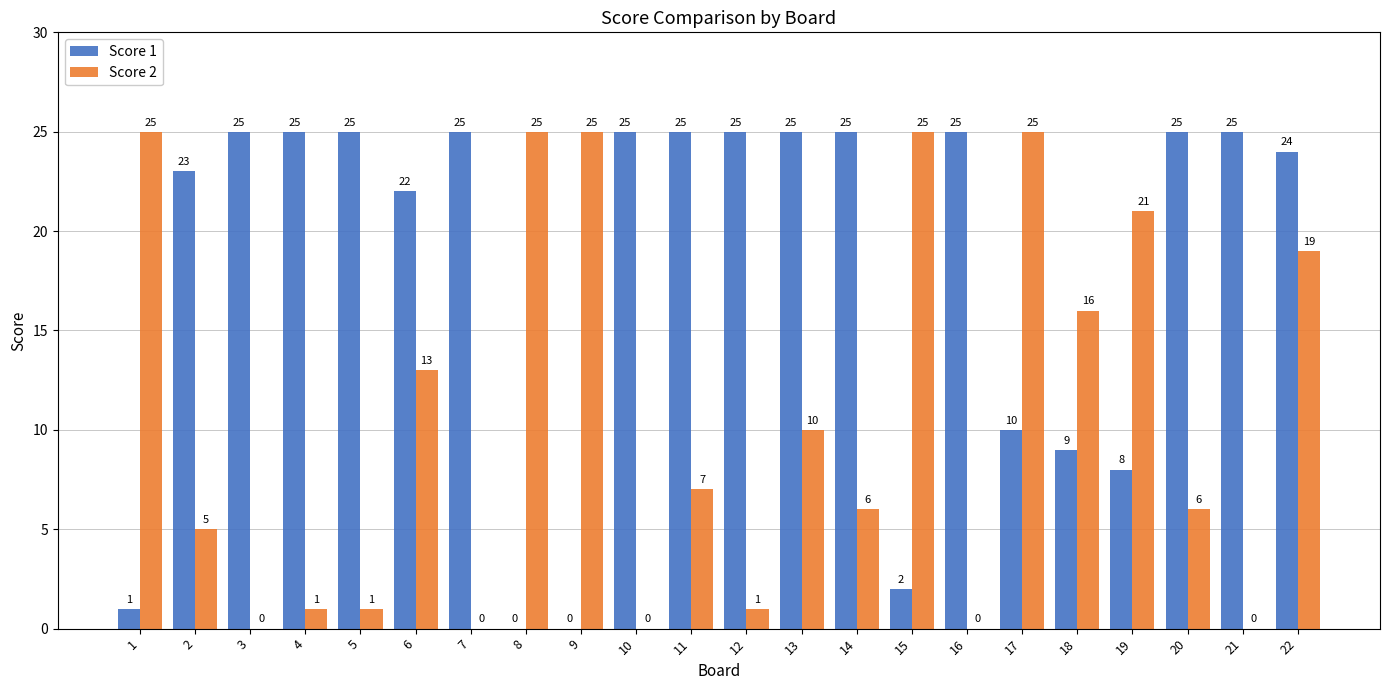

The Score 1 series shows 12 at 16. True or false?

False